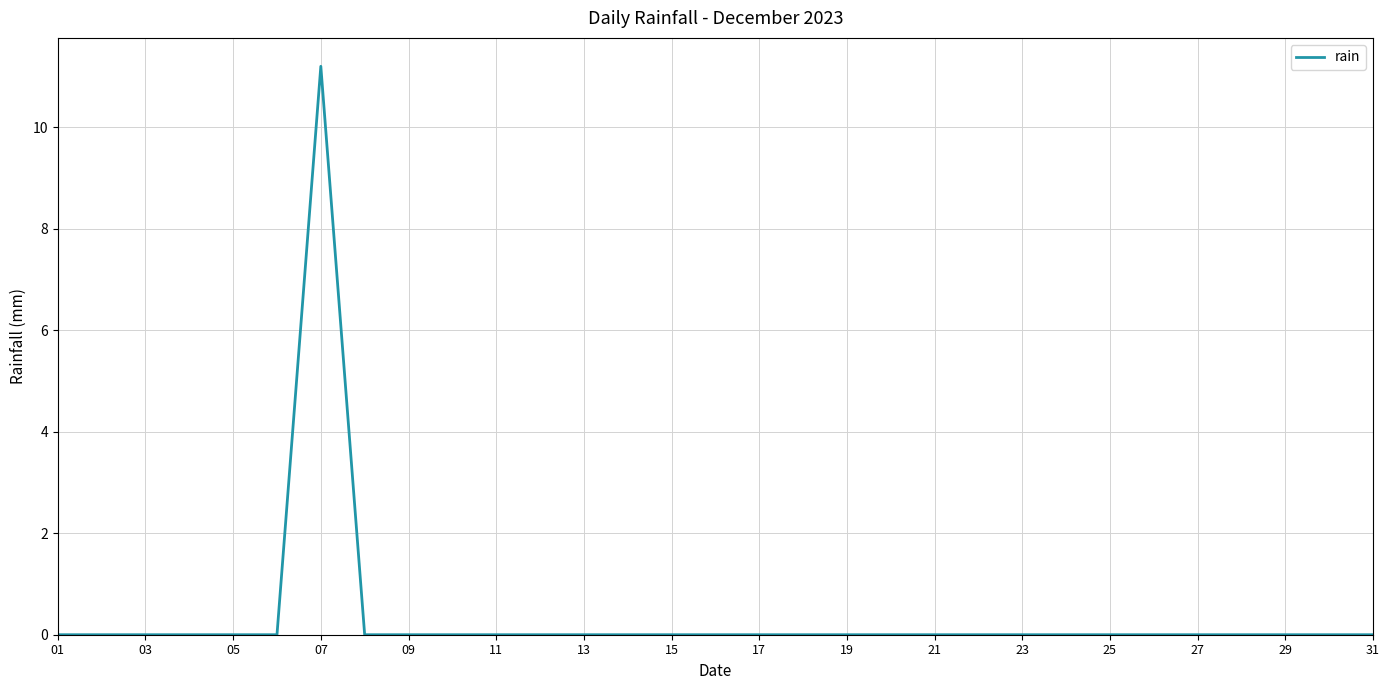

What is the greatest value displayed?

11.2